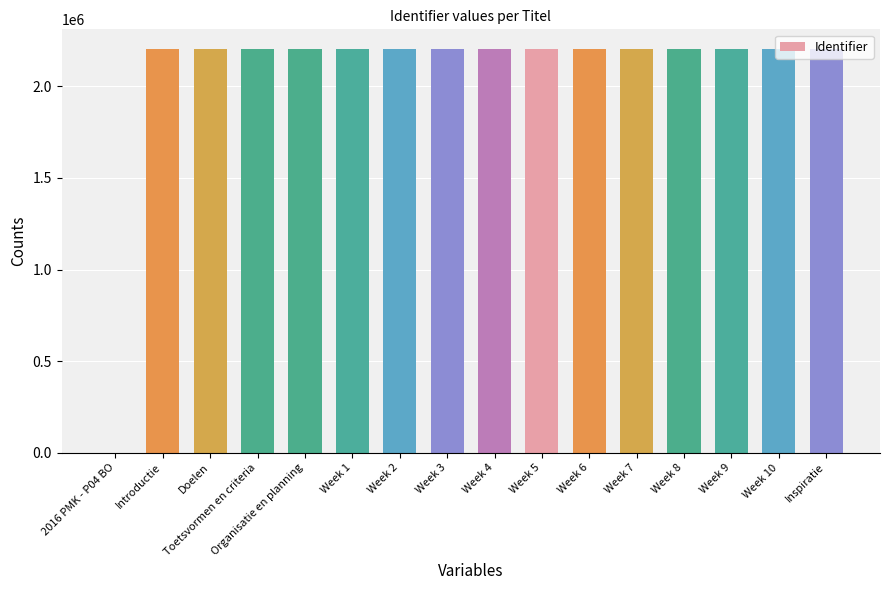

Are the bars grouped side by side (vs. stacked)?

No